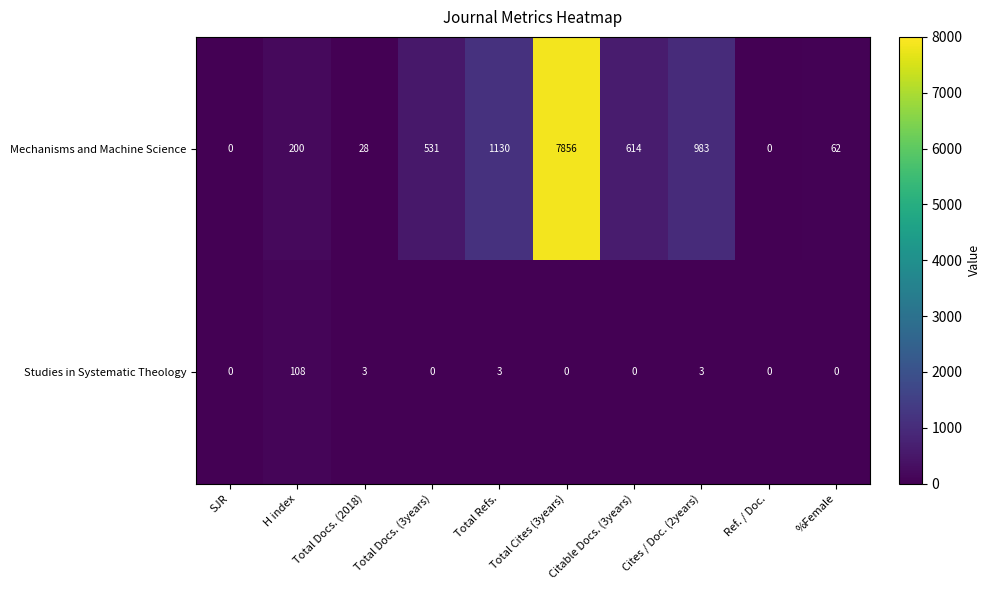

Read the Mechanisms and Machine Science value at Total Refs..

1130